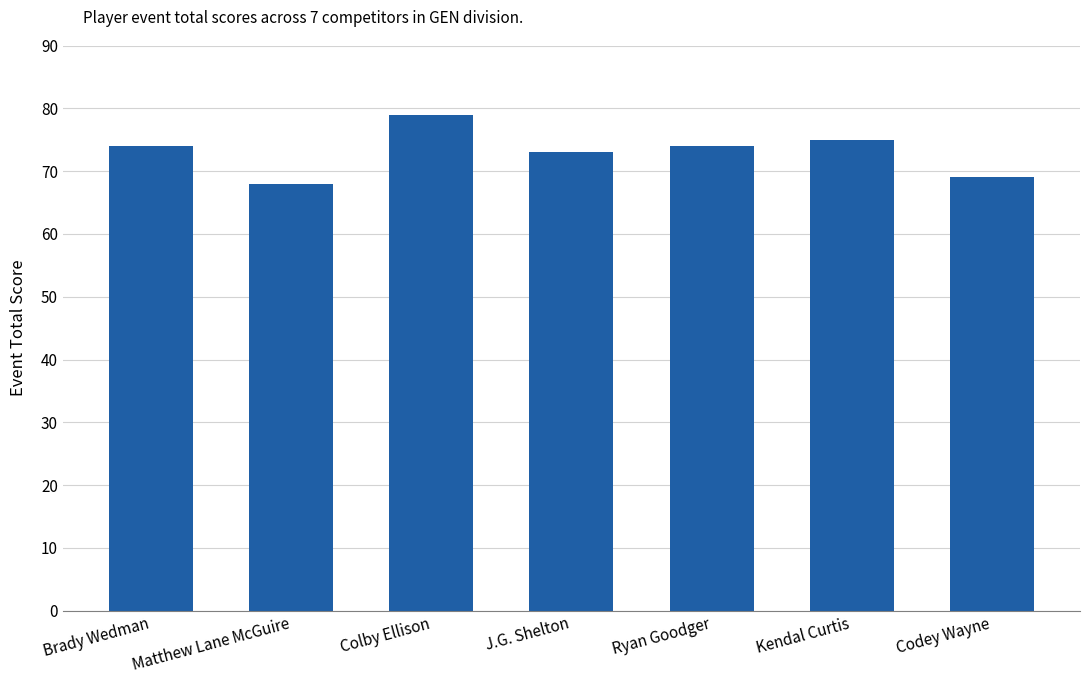

Approximately how many times larger is the value at Codey Wayne compared to Matthew Lane McGuire?

1.0